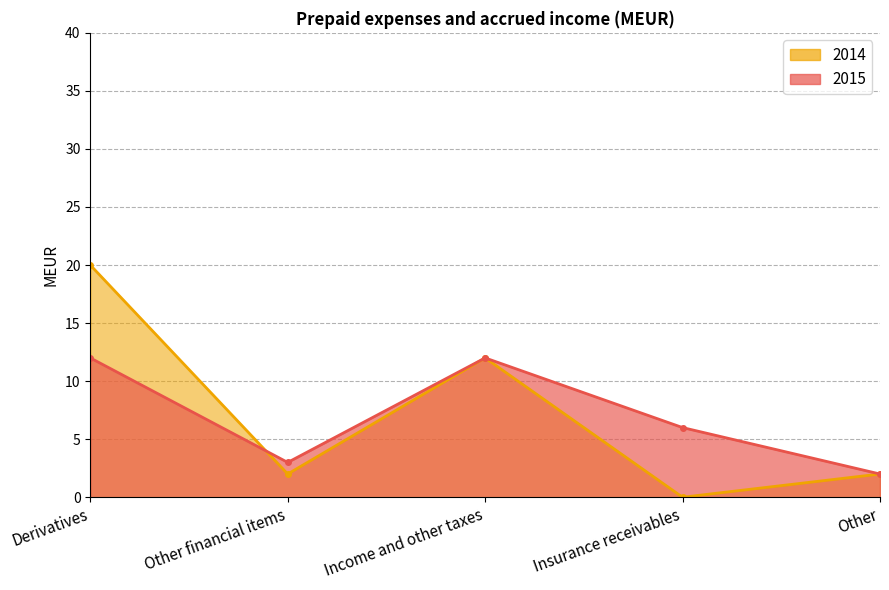

Between Derivatives and Other, which series saw the biggest shift?

2014